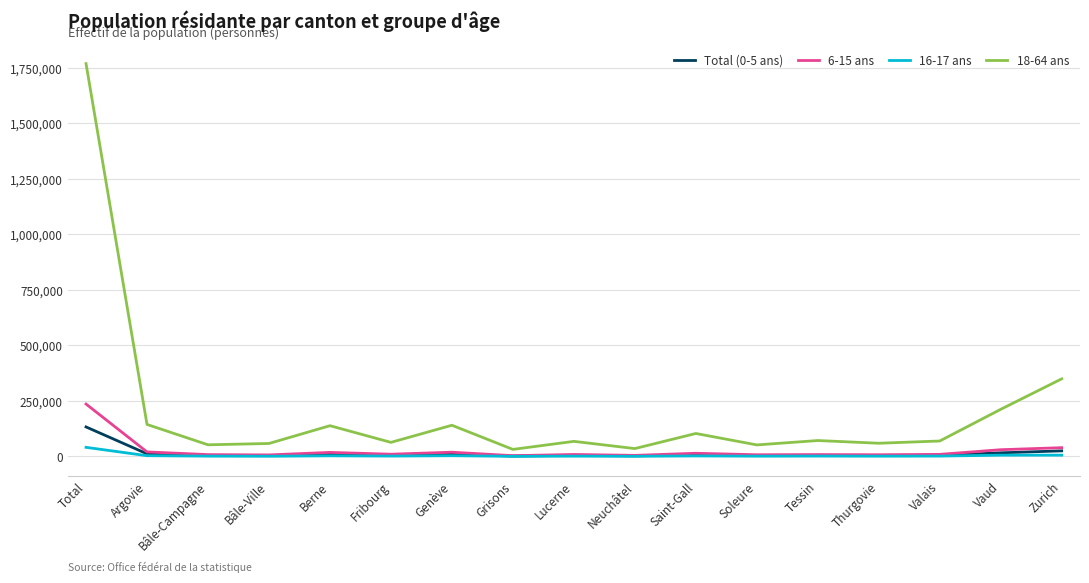

True or false: Total (0-5 ans) and 18-64 ans intersect in this chart.

False